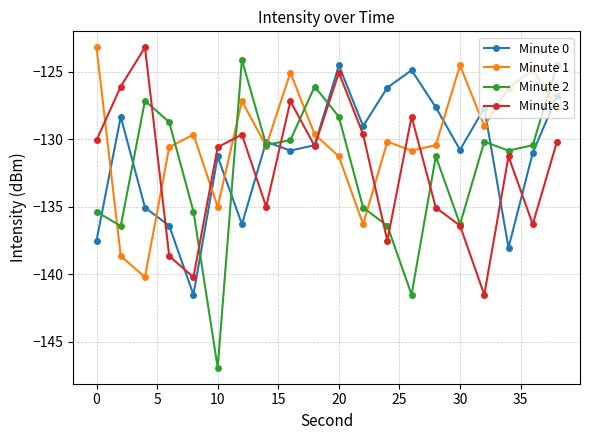

Does the chart display data point markers on the line(s)?

Yes